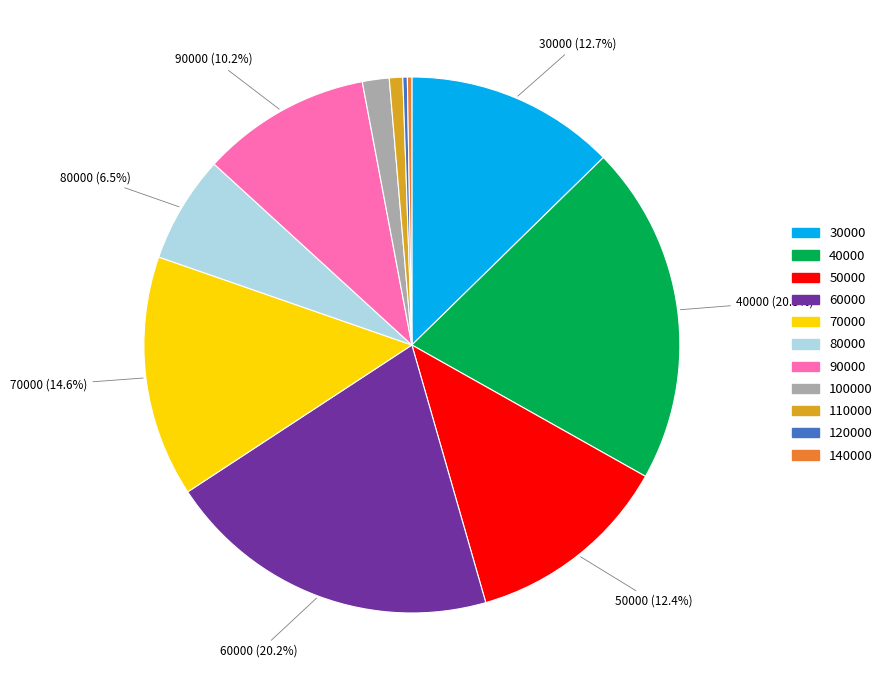

To the nearest percent, what is the combined percentage of 90000 and 100000?

12%